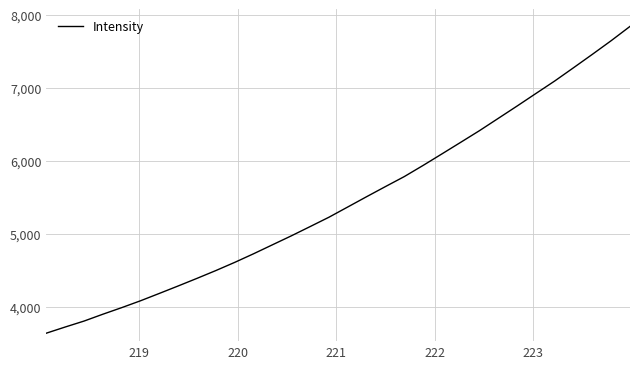

Reading right to left, extract all data points from this chart.

7839.0	7643.8	7457.1	7273.9	7092.4	6921.5	6749.7	6581.1	6412.6	6252.7	6093.8	5936.1	5783.3	5646.7	5508.2	5367.7	5227.4	5099.3	4972.3	4850.1	4727.6	4609.8	4498.0	4391.2	4287.1	4185.0	4084.2	3990.1	3900.0	3806.1	3724.7	3640.5